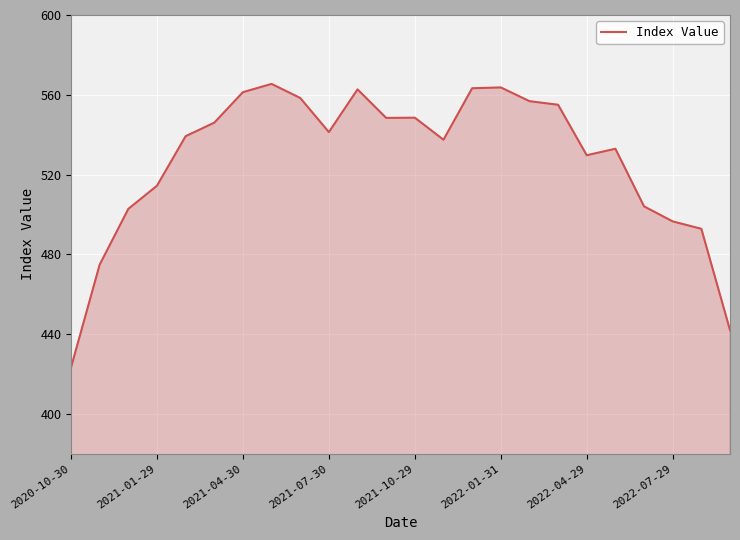

What is the minimum value shown in the chart?

423.3